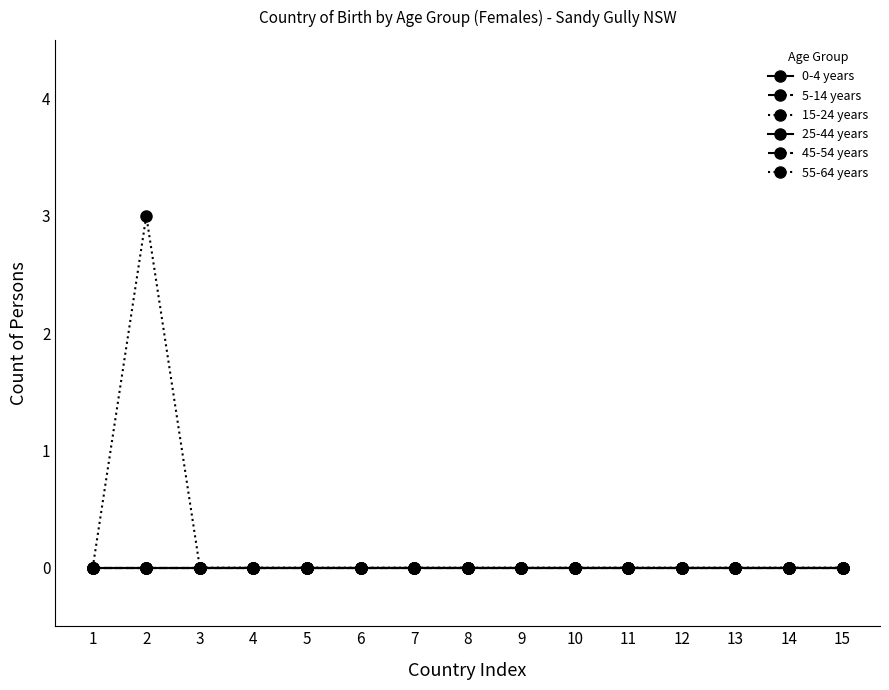

List the series in order of their peak value, lowest first.

0-4 years, 5-14 years, 15-24 years, 25-44 years, 45-54 years, 55-64 years